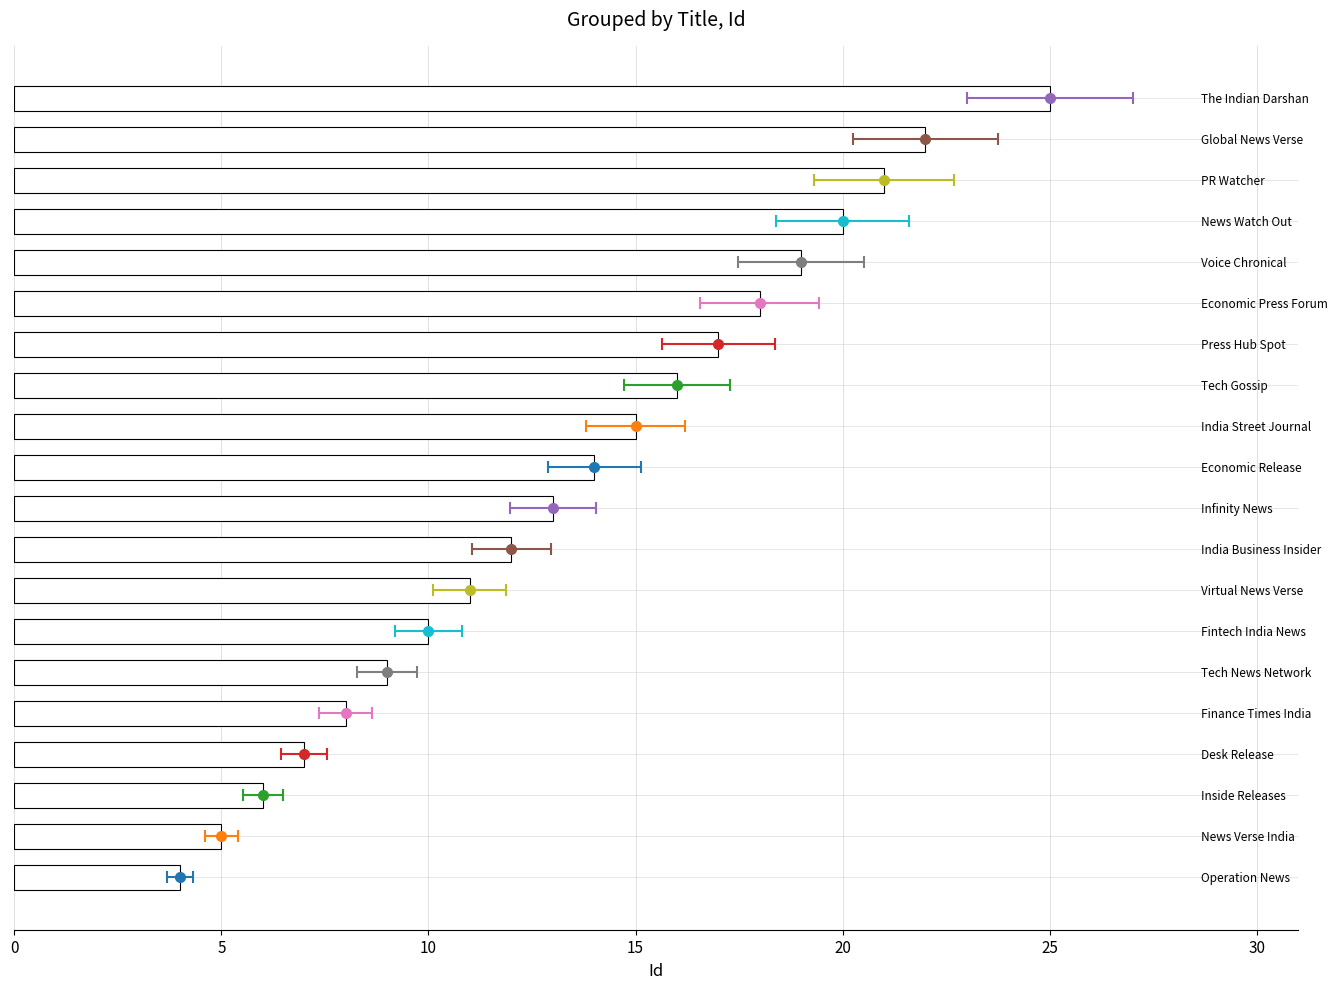

How many bars are there in total?

20